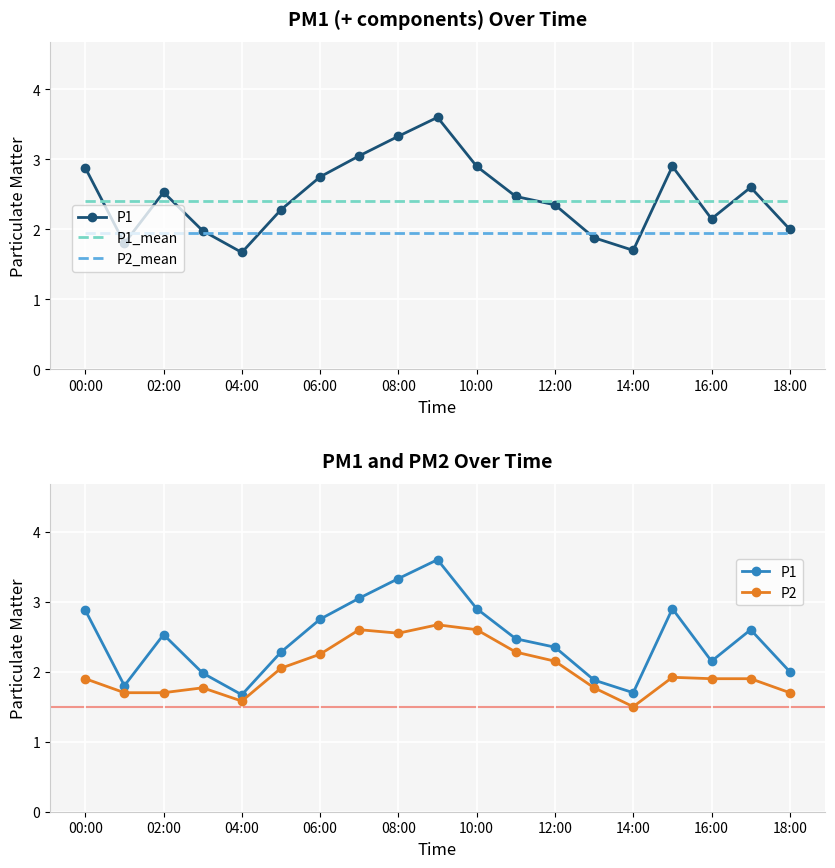

What is the label of the 3rd point from the right?

16:00